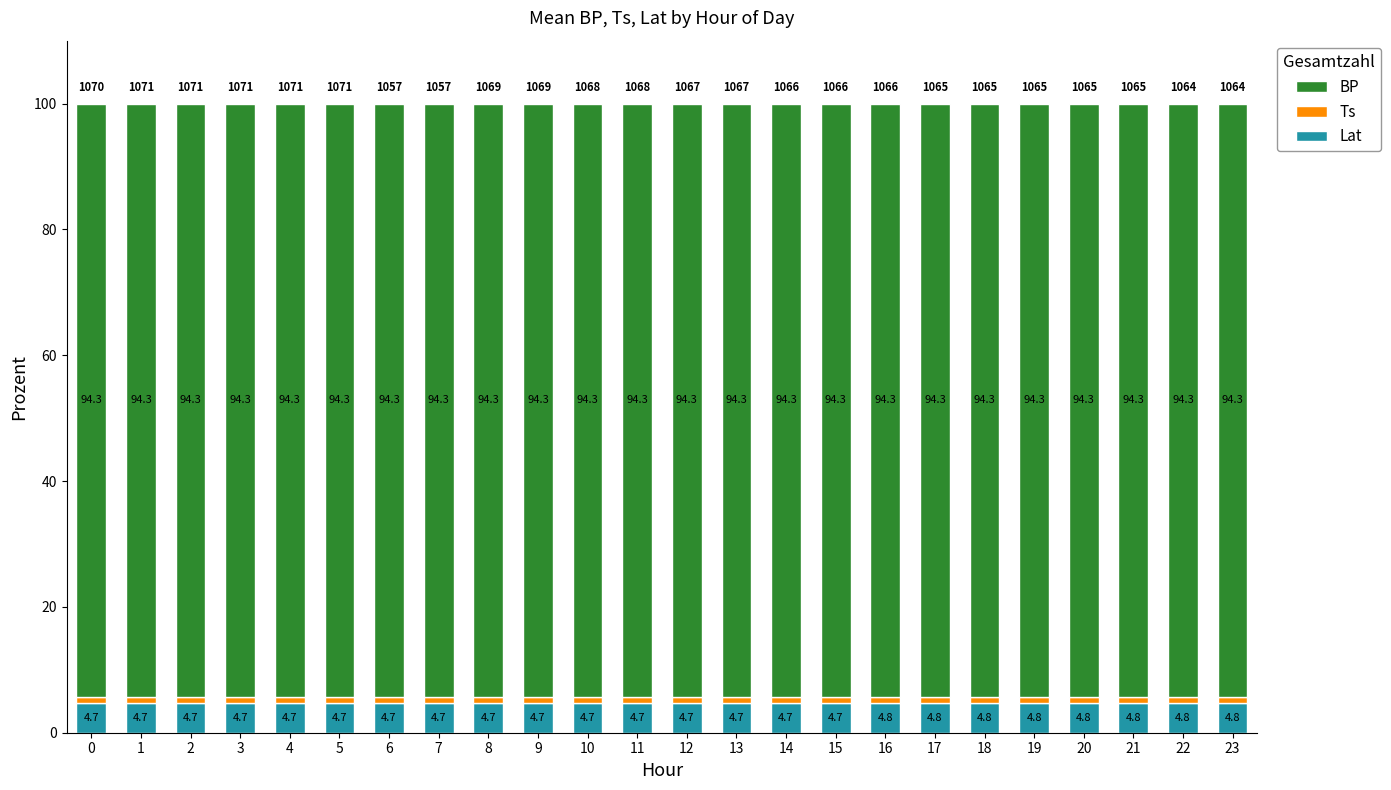

How many bars are there in total?

24